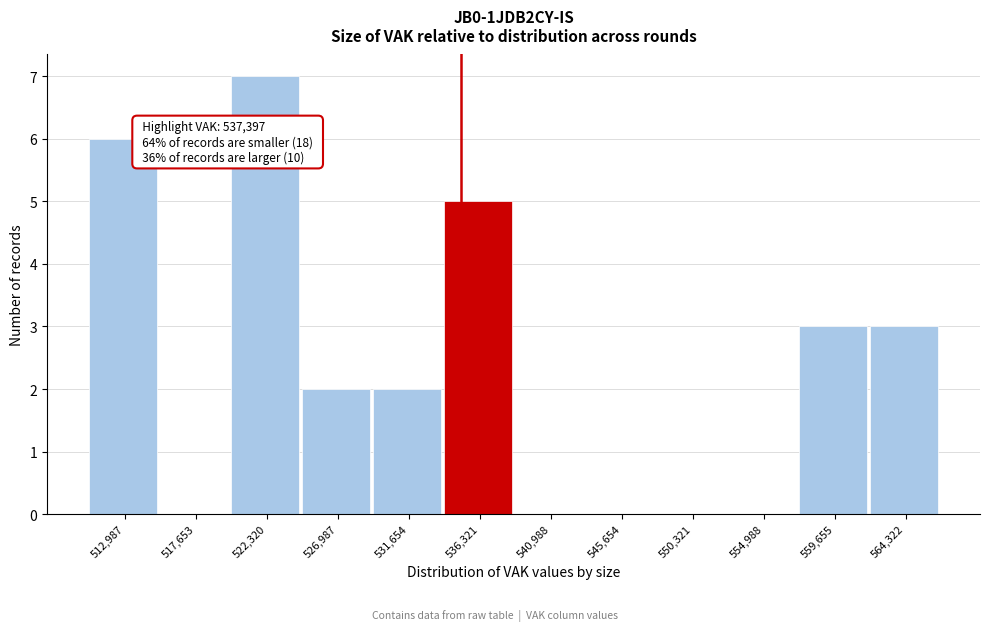

Reading left to right, extract all data points from this chart.

512,987=6	517,653=0	522,320=7	526,987=2	531,654=2	536,321=5	540,988=0	545,654=0	550,321=0	554,988=0	559,655=3	564,322=3